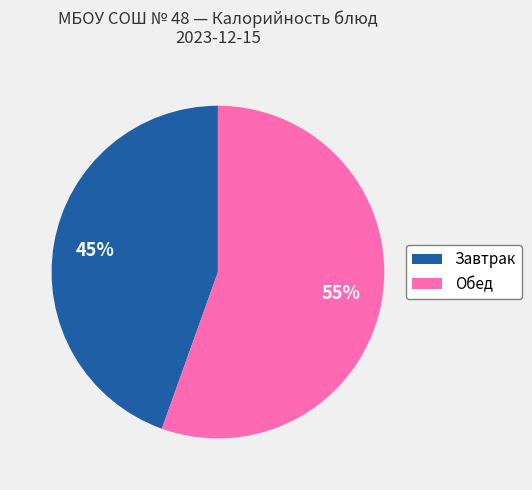

To the nearest percent, what is the average slice percentage?

50%